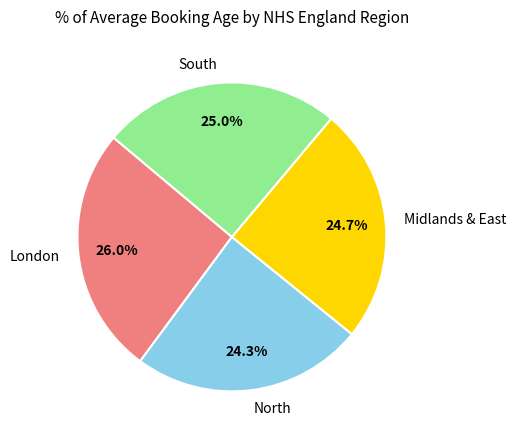

How much of the chart is everything except London?

74.0%